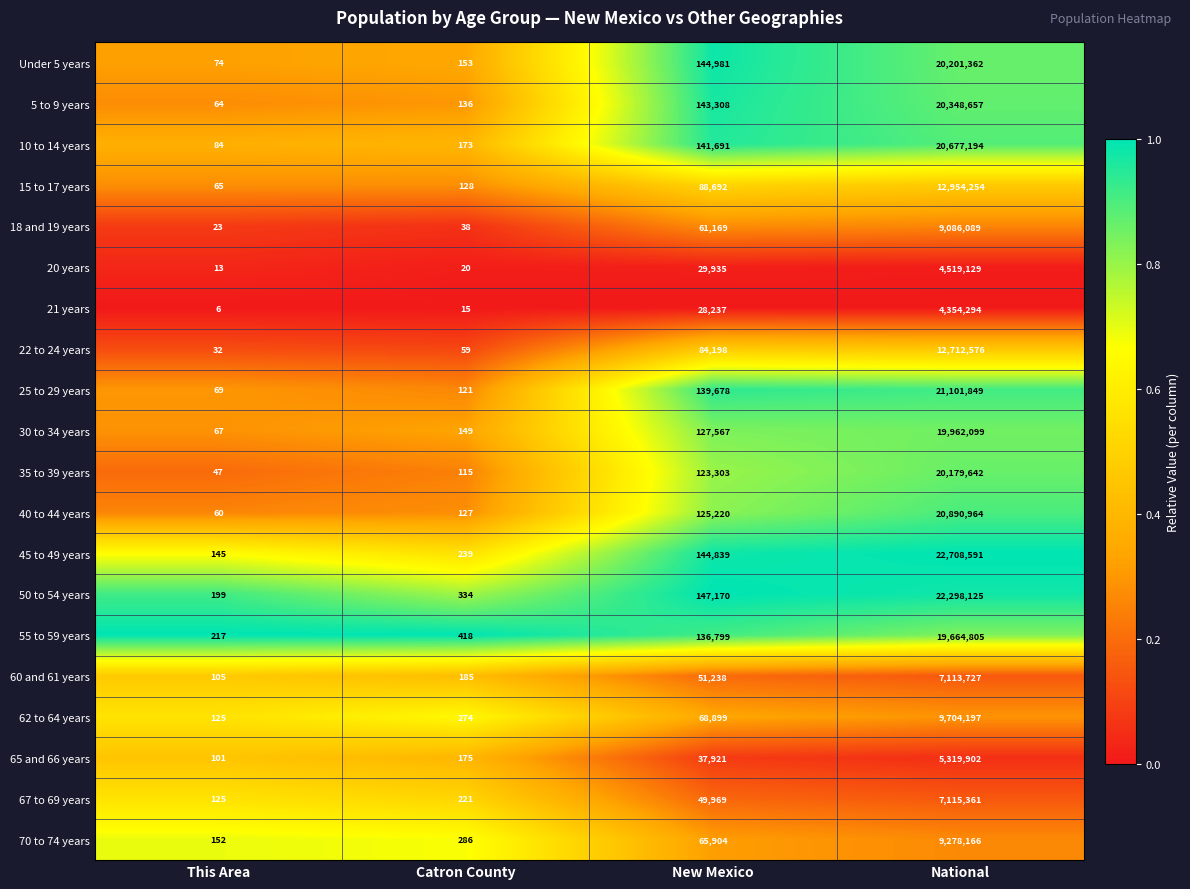

At which category does the chart reach its peak across all series?

National